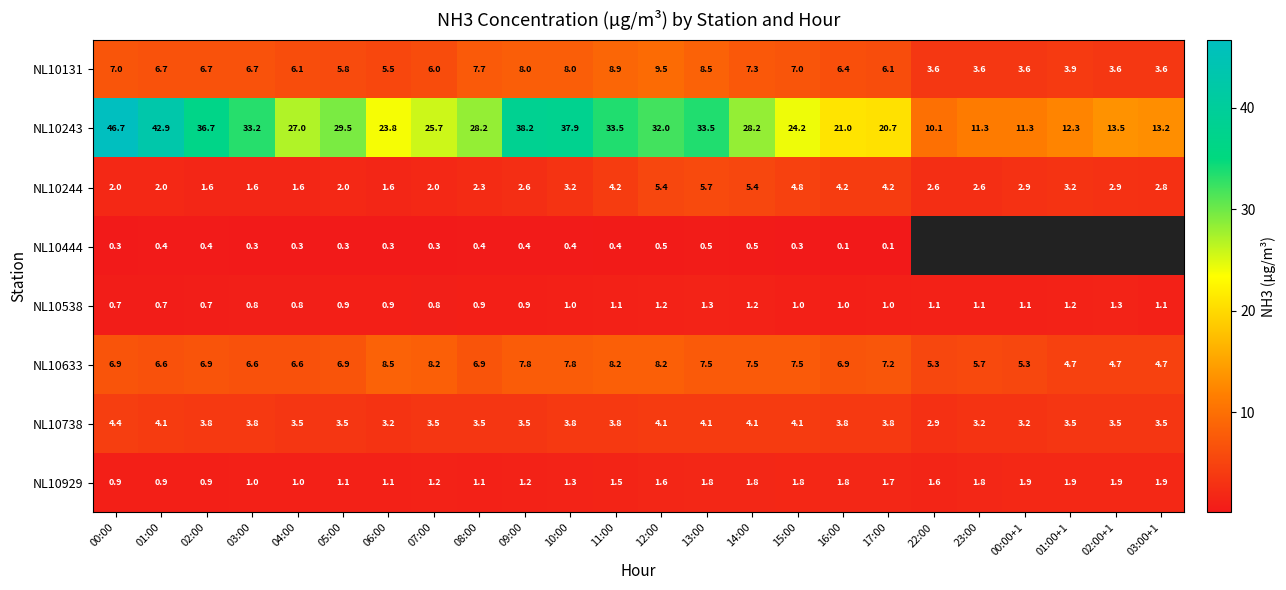

Is it true that NL10738 equals 4.8 at 06:00?

False